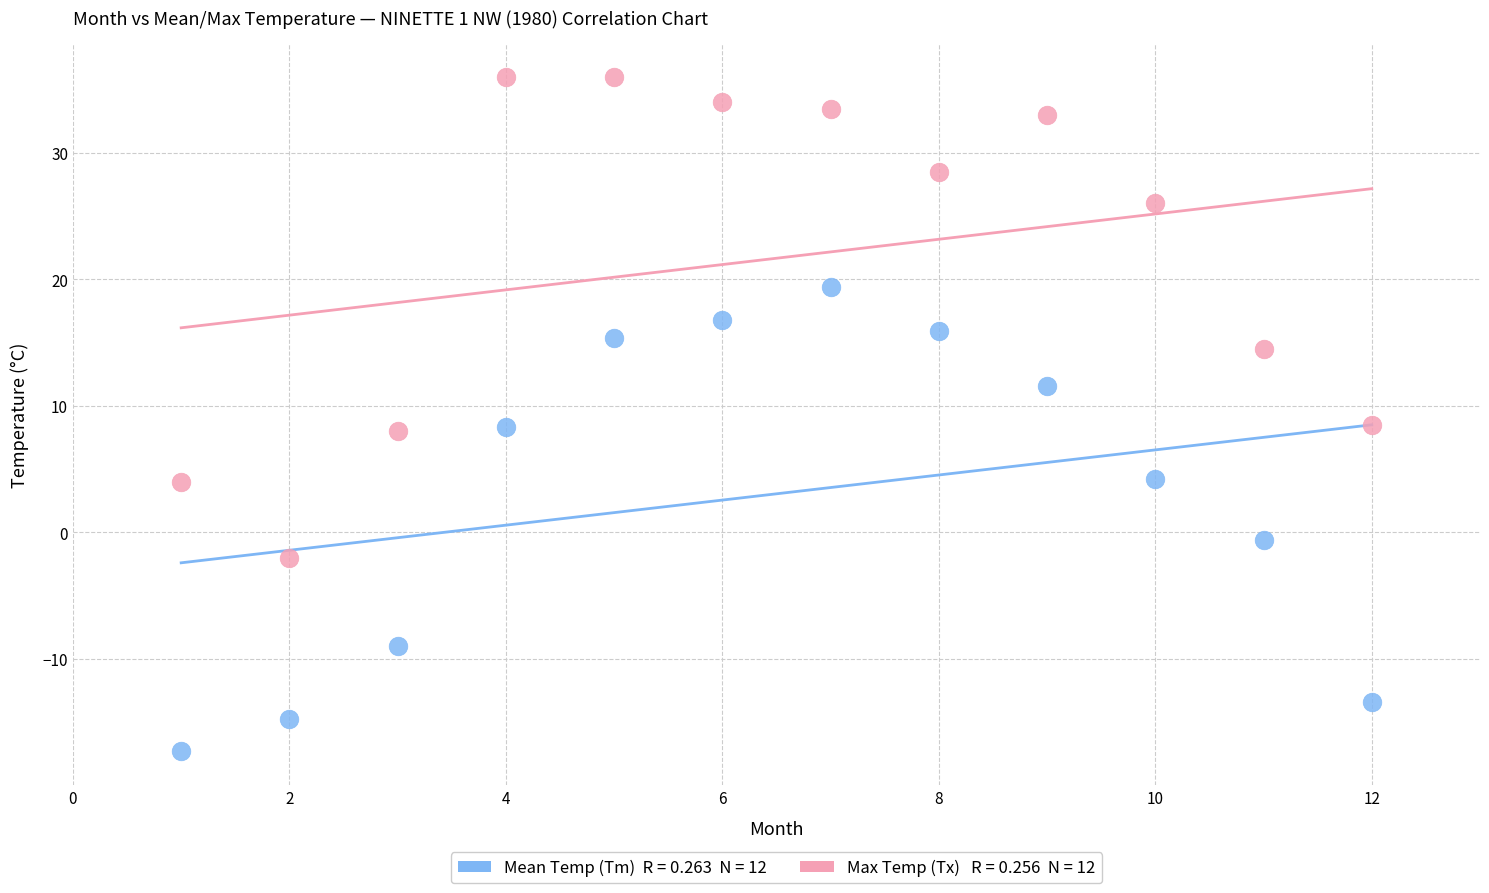

Across all data points, what is the range of Y values (max minus min)?

53.3